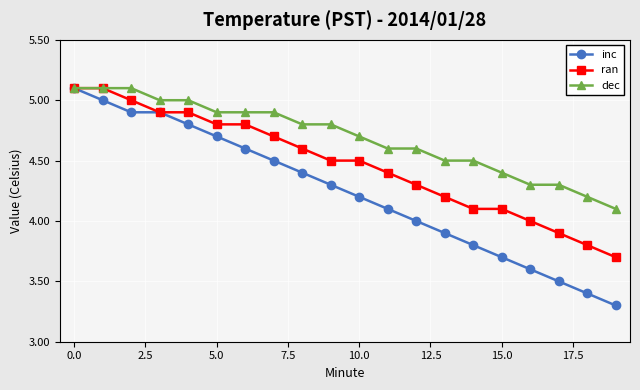

What is the greatest value displayed?

5.1